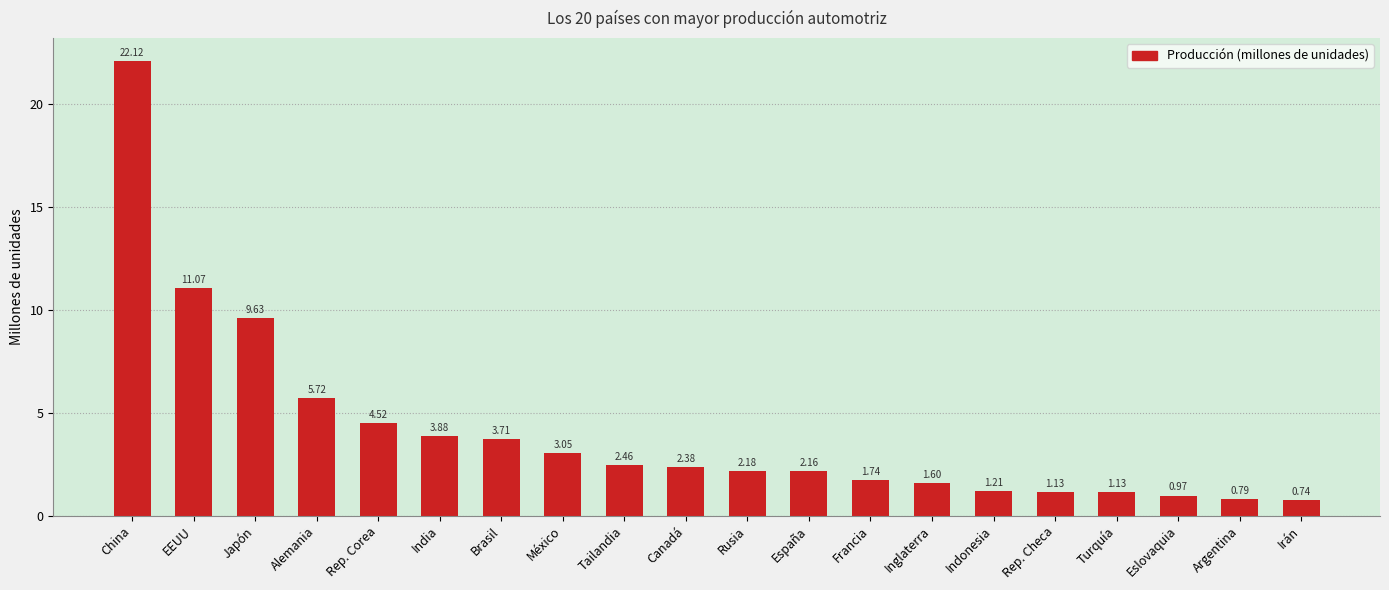

Which label corresponds to the largest value in the chart?

China